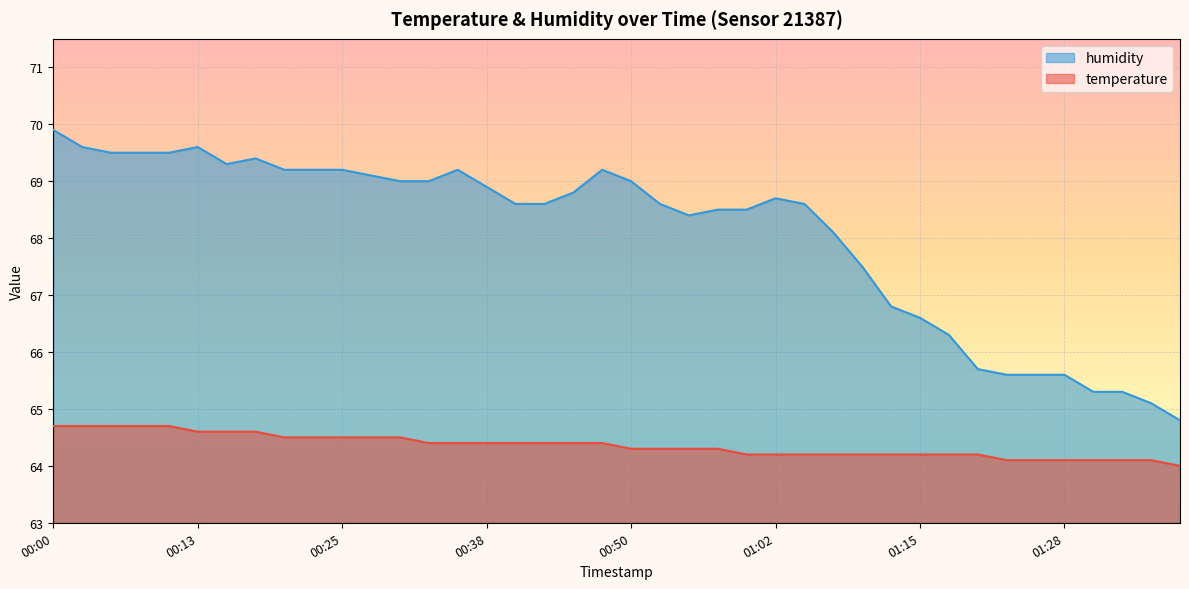

Rank the series by their maximum value, from highest to lowest.

humidity, temperature